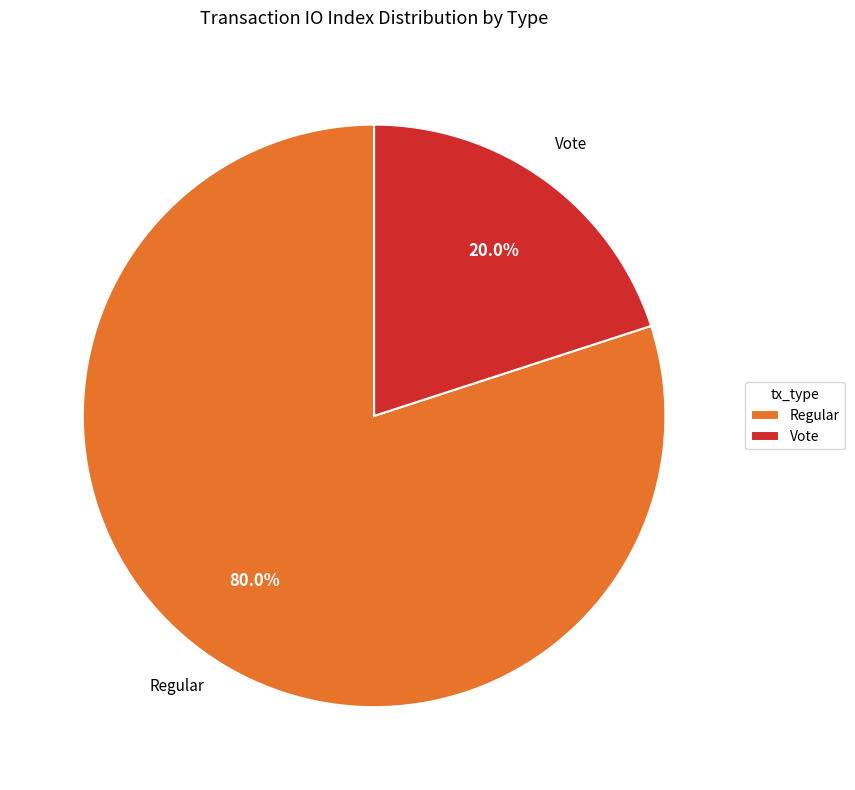

Which category has the smallest portion of the pie?

Vote